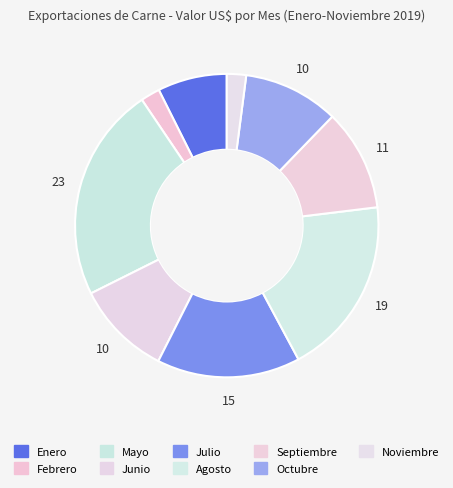

Approximately how many times larger is the value at Junio compared to Febrero?

5.0